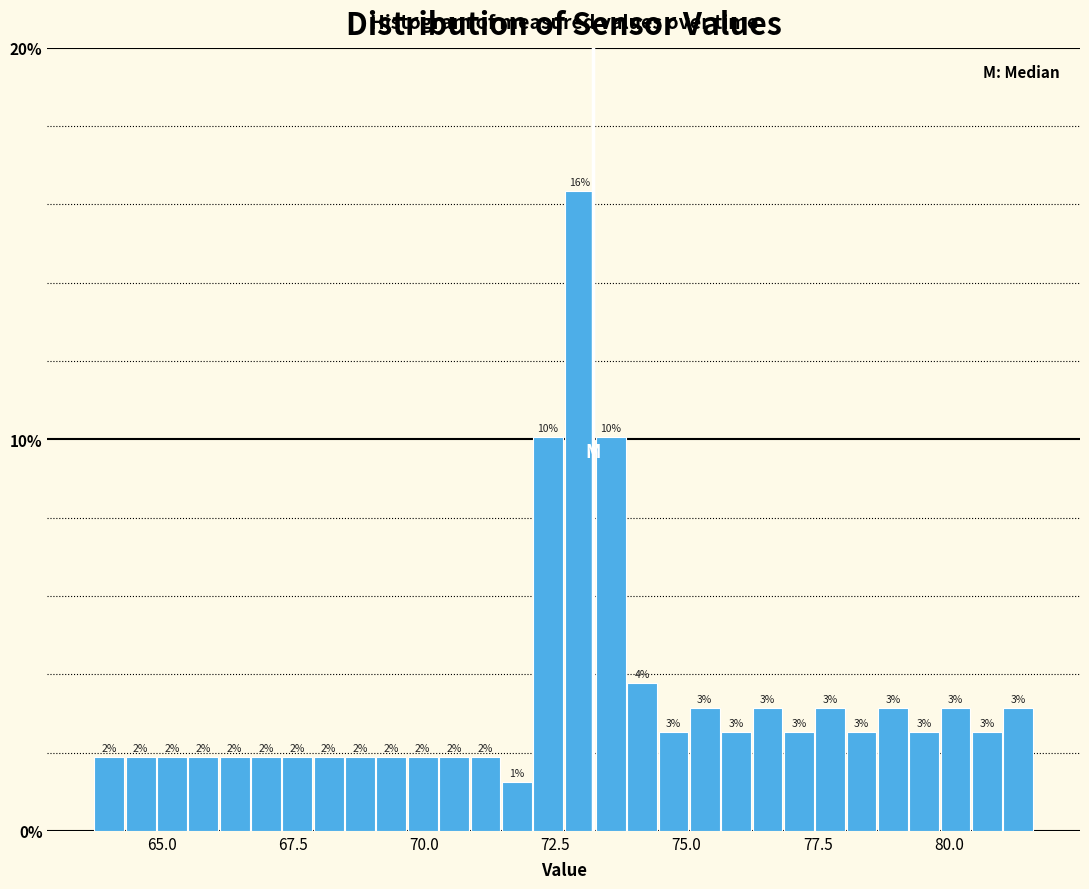

Read against the x-axis, roughly where is the centre of the tallest bar?

73.0